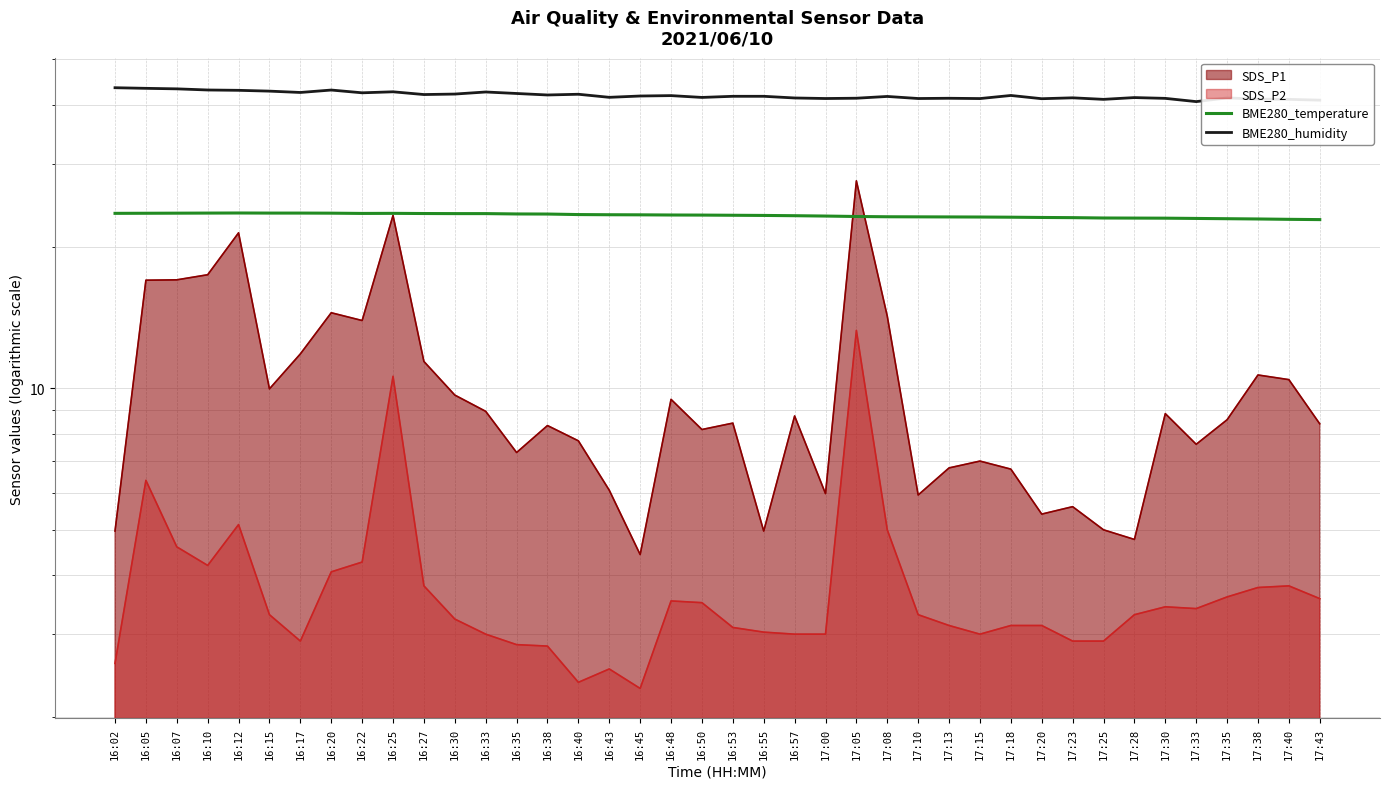

The value of BME280_temperature at 16:38 is 23.5. True or false?

True